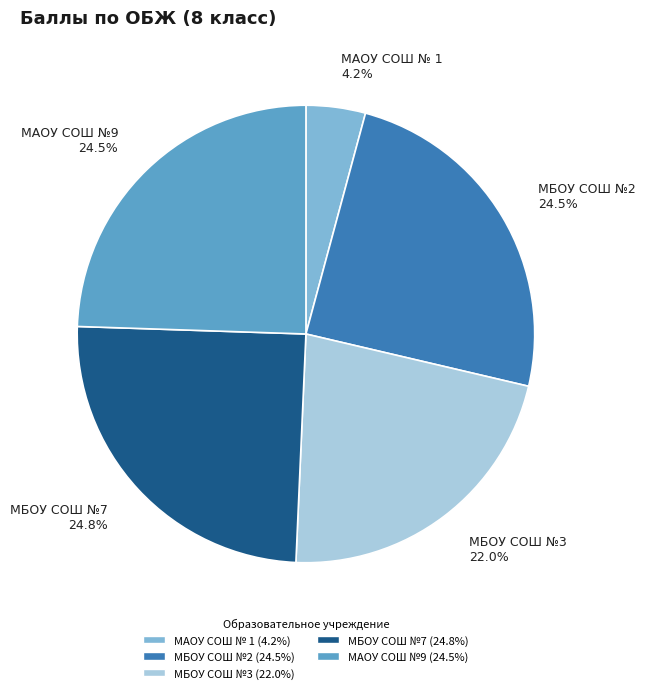

Does any single category account for the majority?

No